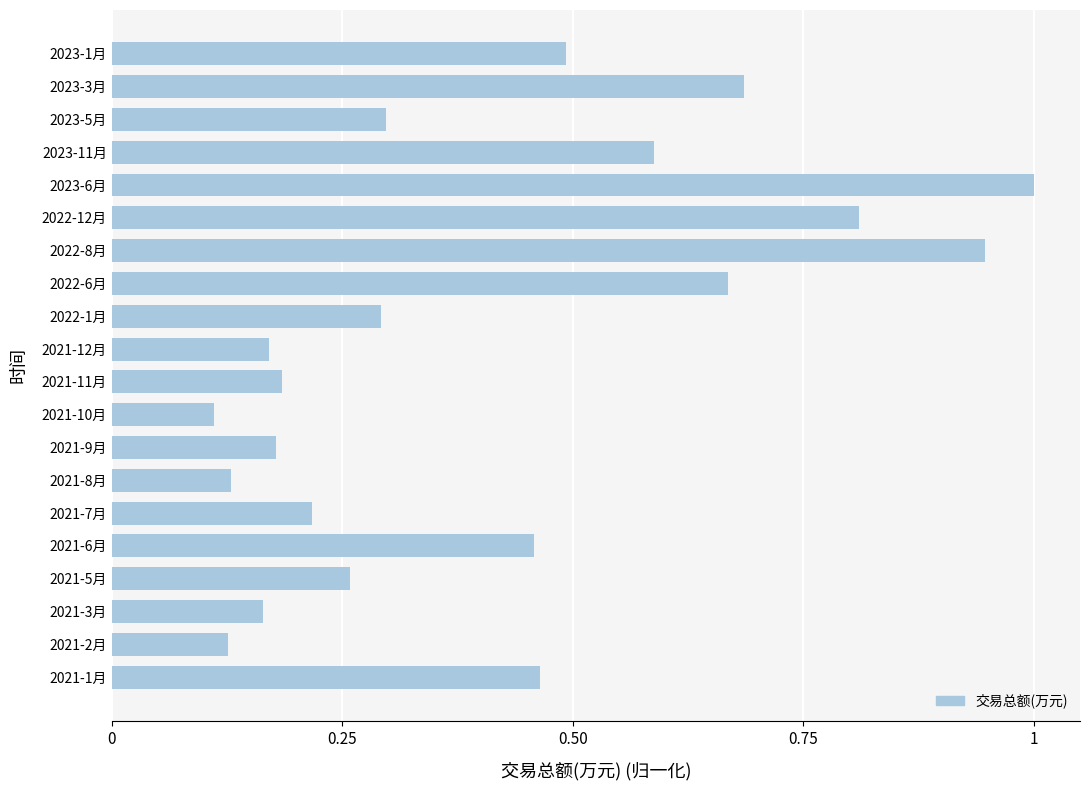

Which has a higher value, 2022-6月 or 2022-8月?

2022-8月